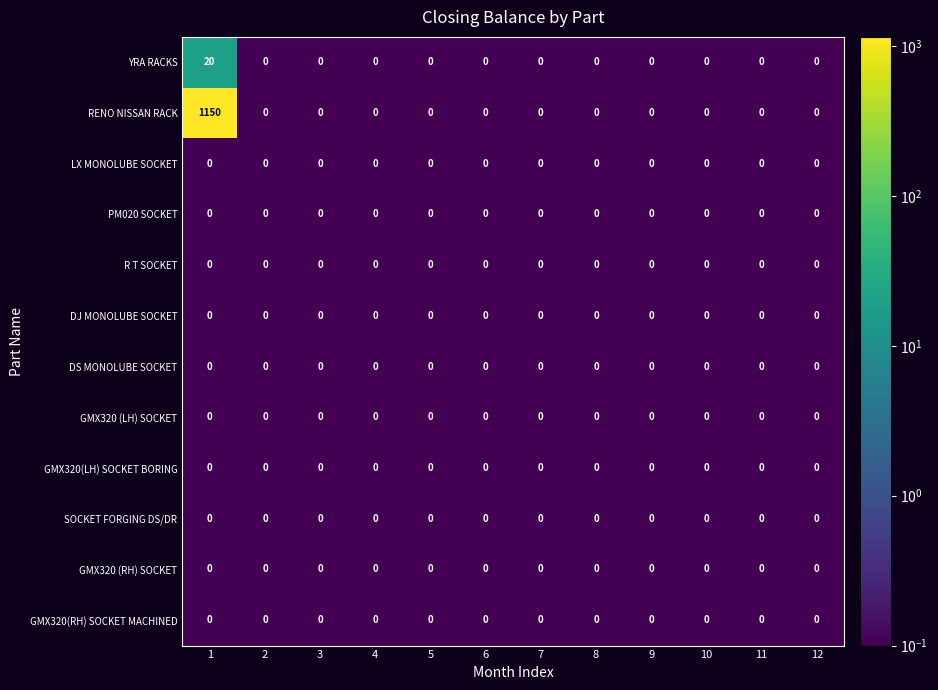

Which series has the largest total across all categories?

RENO NISSAN RACK